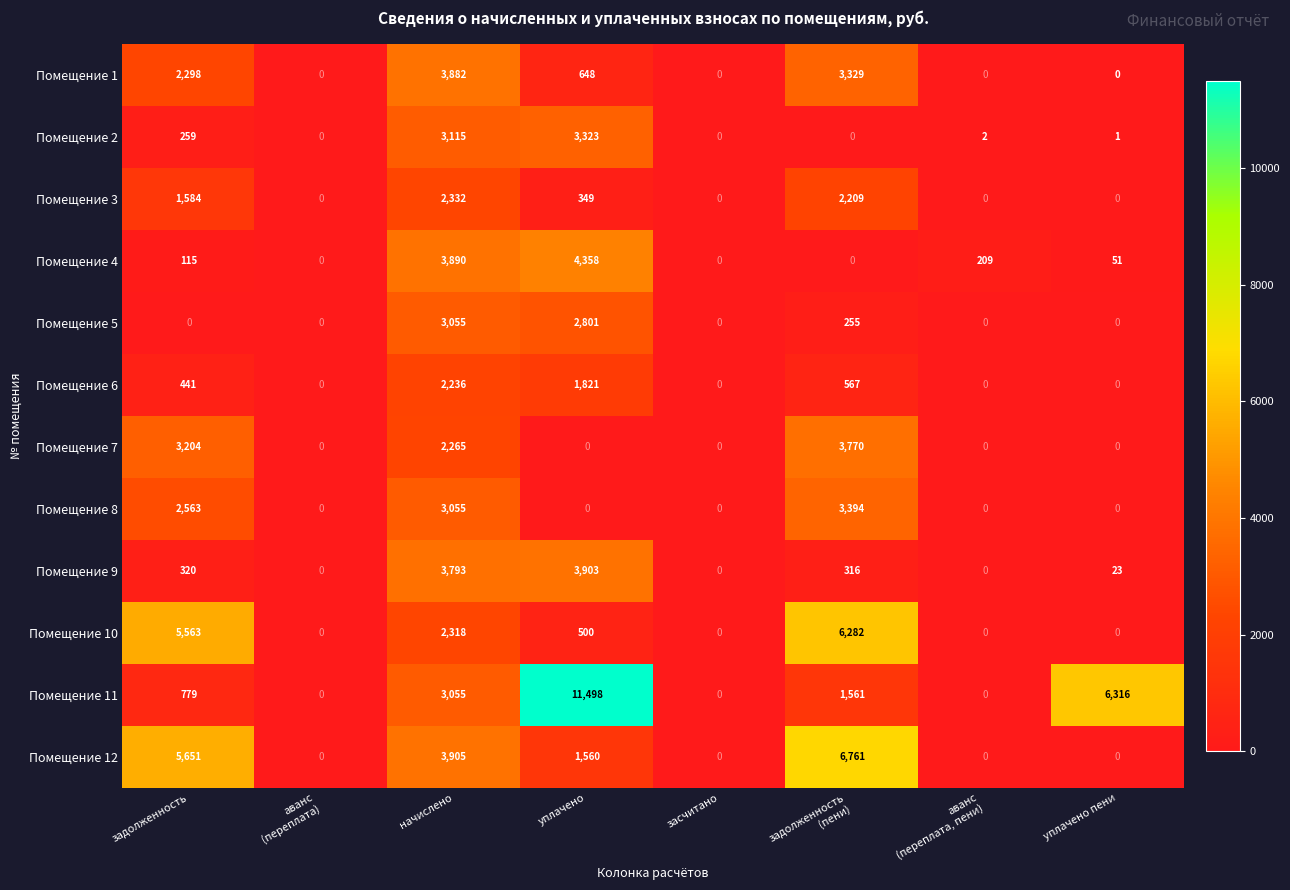

The Помещение 7 series shows 4188 at задолженность. True or false?

False